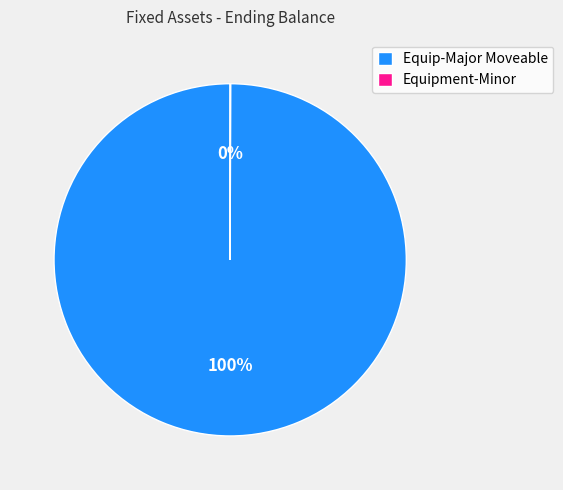

The Equip-Major Moveable slice represents 100% of the pie. True or false?

True